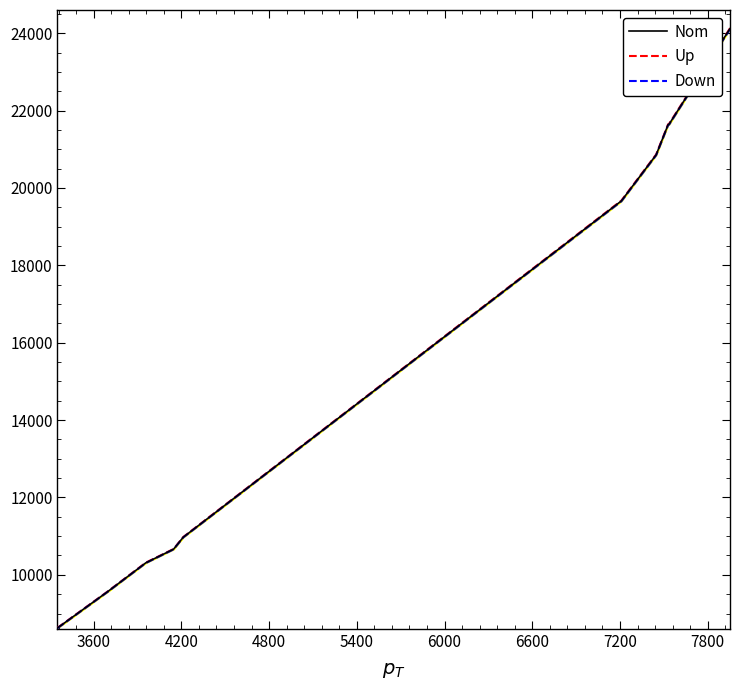

Which series has the largest total across all categories?

Up